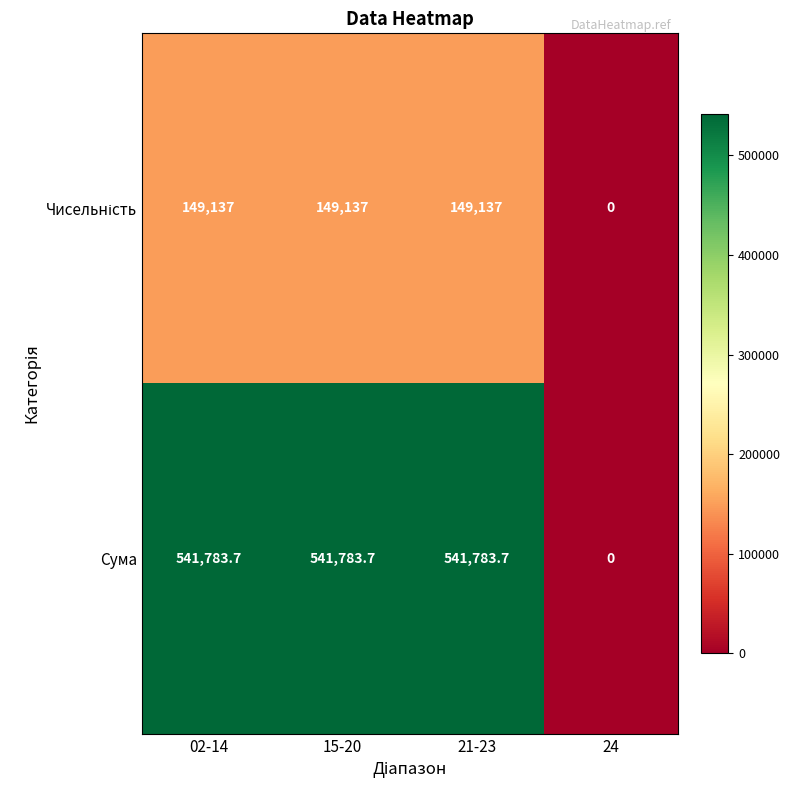

What is the approximate value of Сума at 15-20?

541783.7